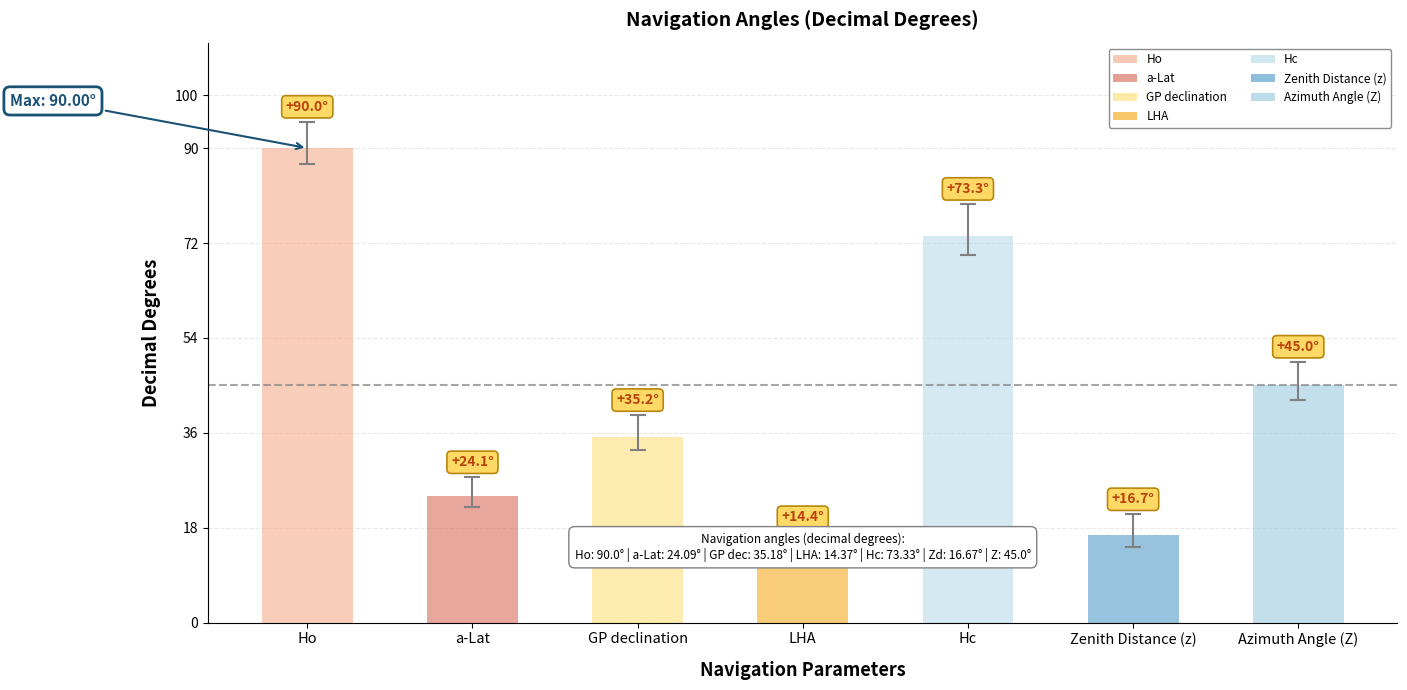

What is the smallest value displayed?

14.4